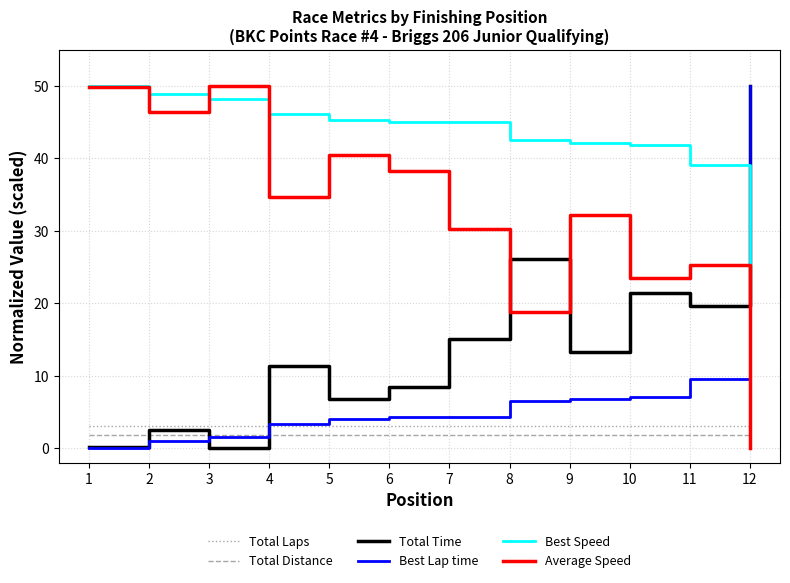

How many times do Average Speed and Total Time cross each other?

3